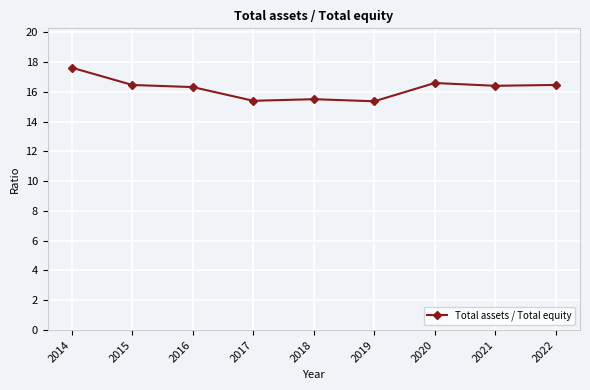

What is the greatest value displayed?

17.6